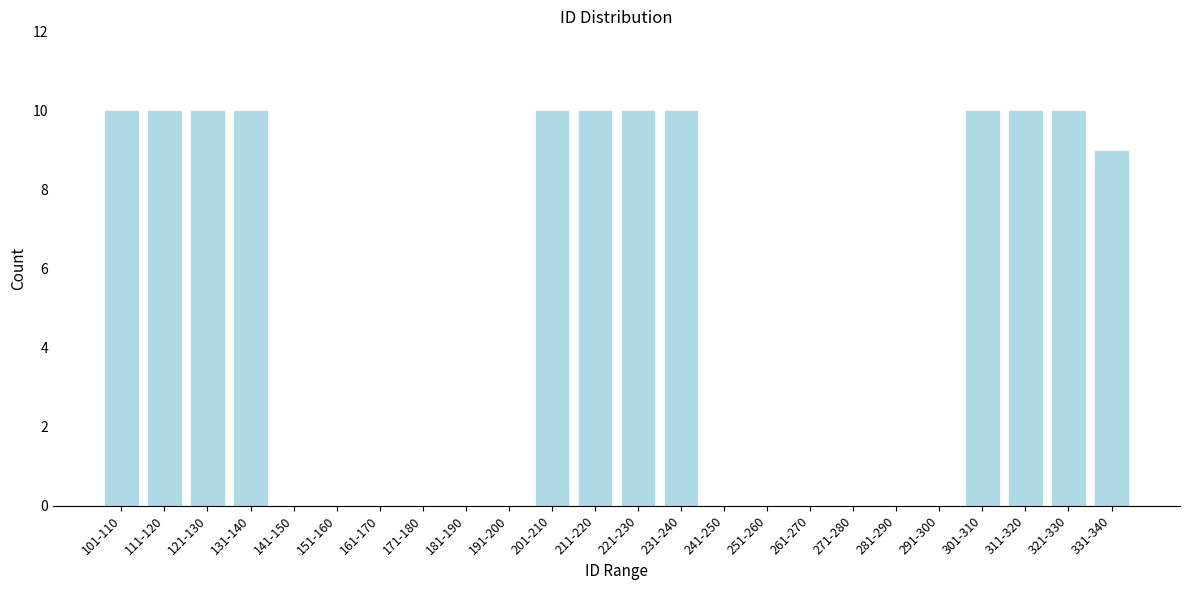

Reading right to left, transcribe all the data shown in this chart.

331-340=9	321-330=10	311-320=10	301-310=10	291-300=0	281-290=0	271-280=0	261-270=0	251-260=0	241-250=0	231-240=10	221-230=10	211-220=10	201-210=10	191-200=0	181-190=0	171-180=0	161-170=0	151-160=0	141-150=0	131-140=10	121-130=10	111-120=10	101-110=10